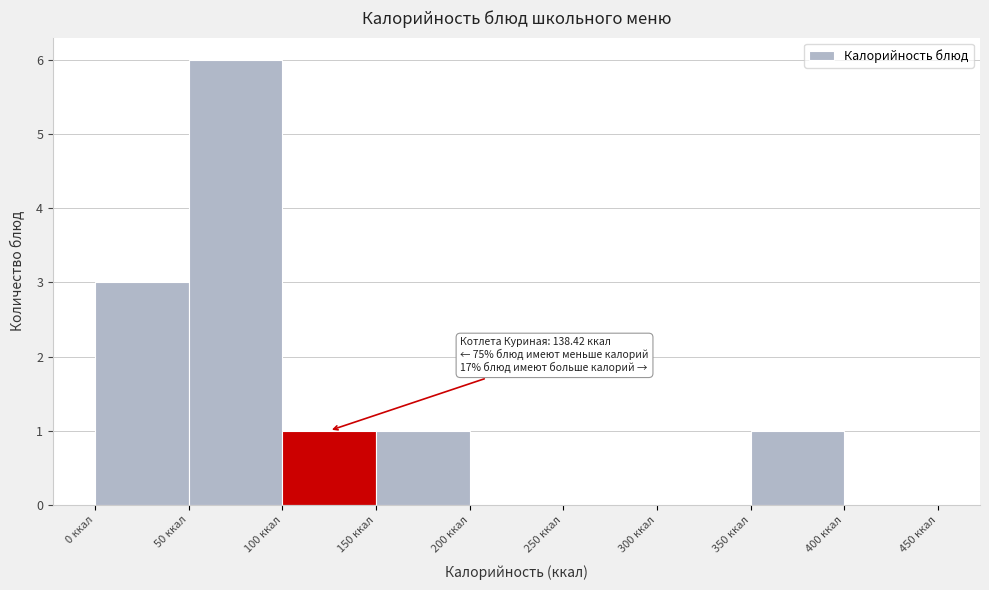

Which range on the x-axis has the tallest bar?

50 to 100